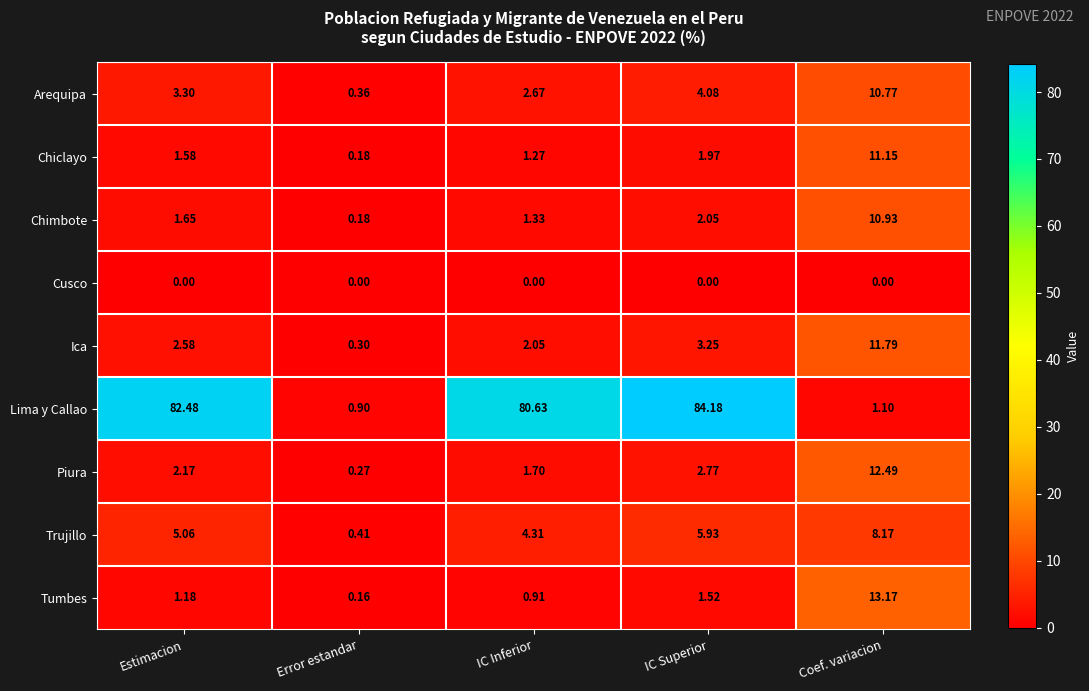

Rank the series at IC Inferior from highest to lowest value.

Lima y Callao, Trujillo, Arequipa, Ica, Piura, Chimbote, Chiclayo, Tumbes, Cusco